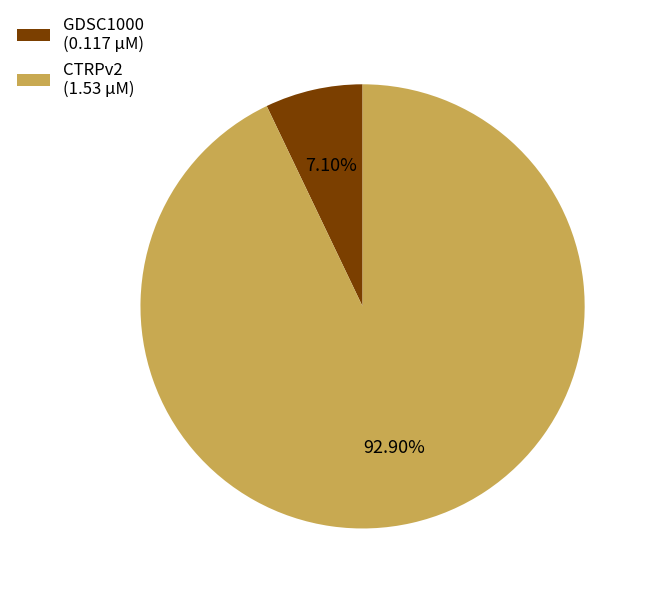

To the nearest percent, what percentage of the pie is CTRPv2?

93%